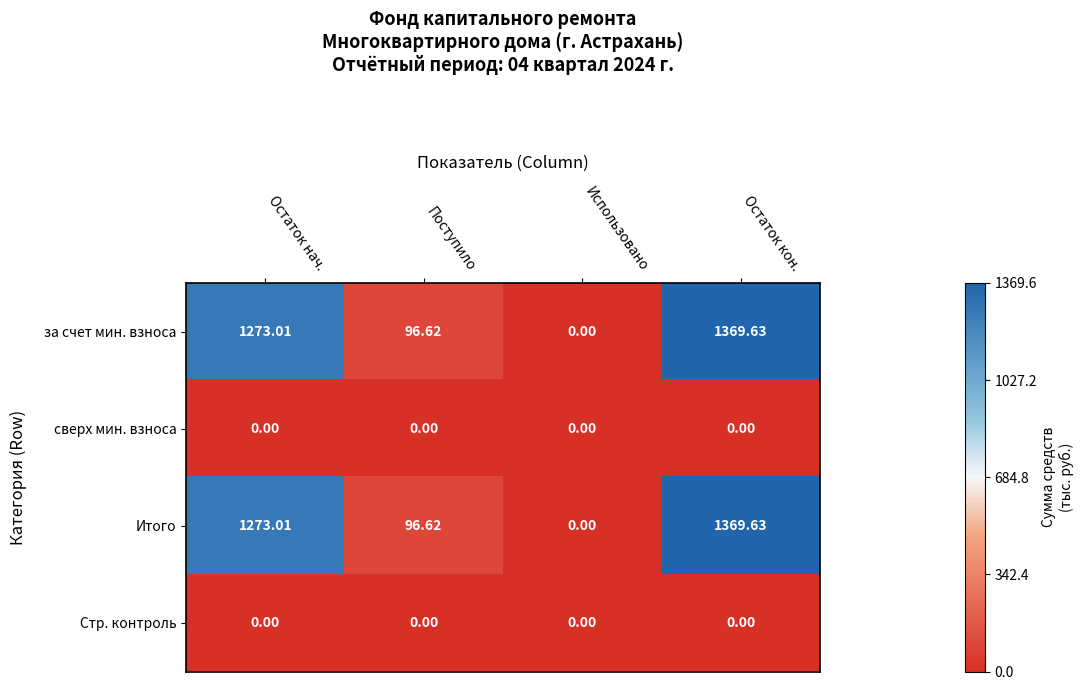

Which category has the highest value across all series?

Остаток кон.